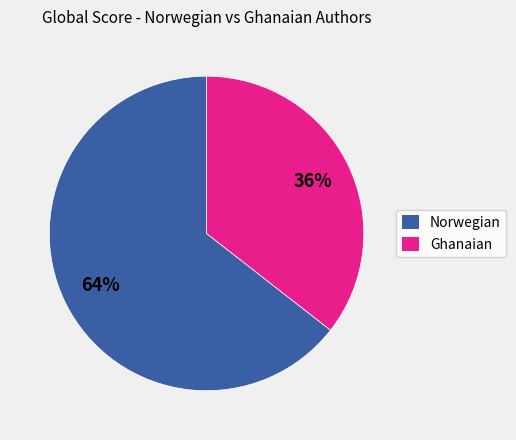

Which category accounts for the majority?

Norwegian